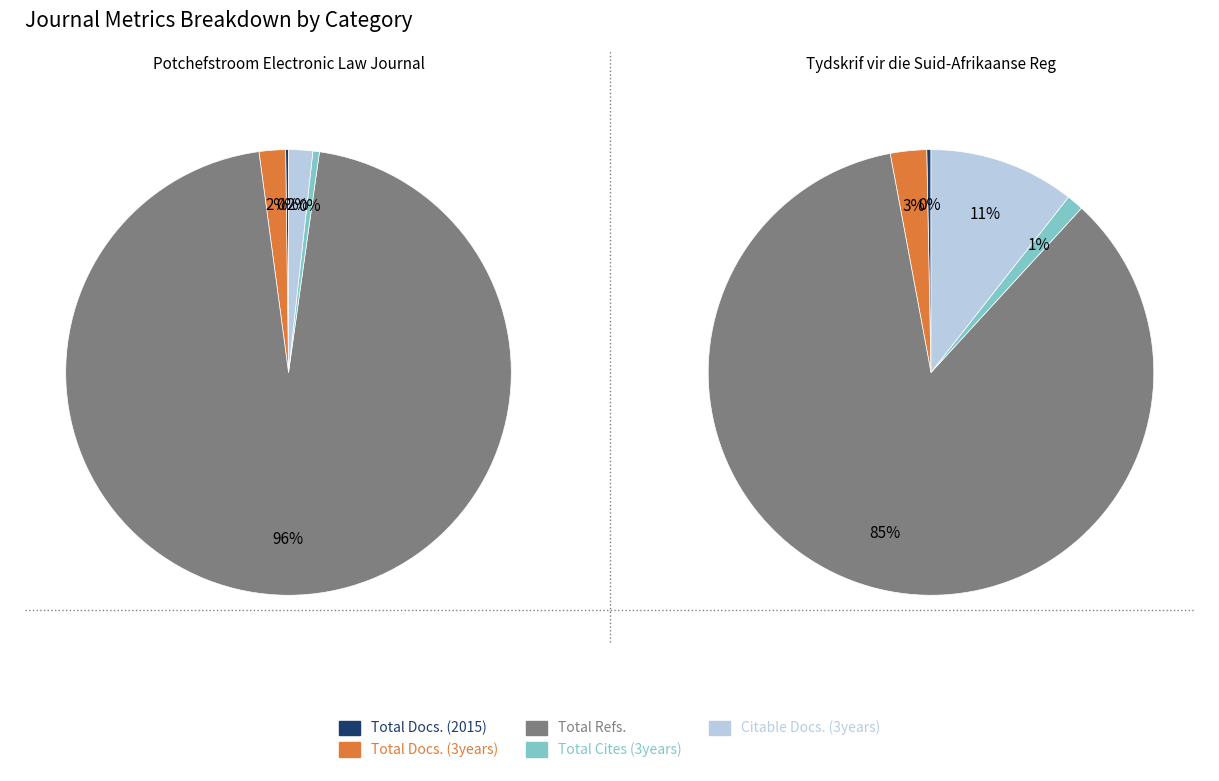

What percentage do Tydskrif vir die Suid-Afrikaanse Reg and Potchefstroom Electronic Law Journal together represent?

100.0%